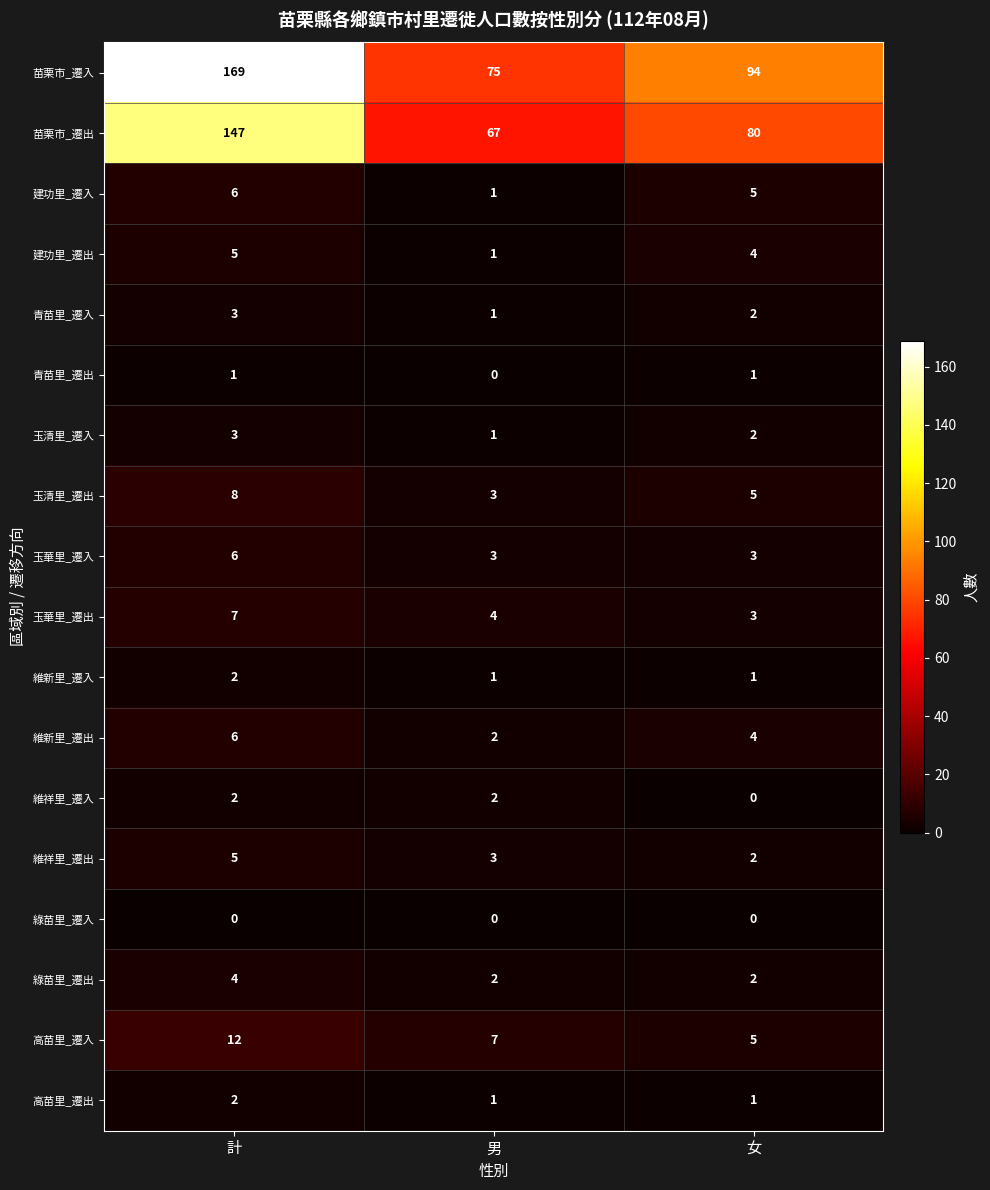

Rank the categories by 玉清里_遷入 value from highest to lowest.

計, 女, 男